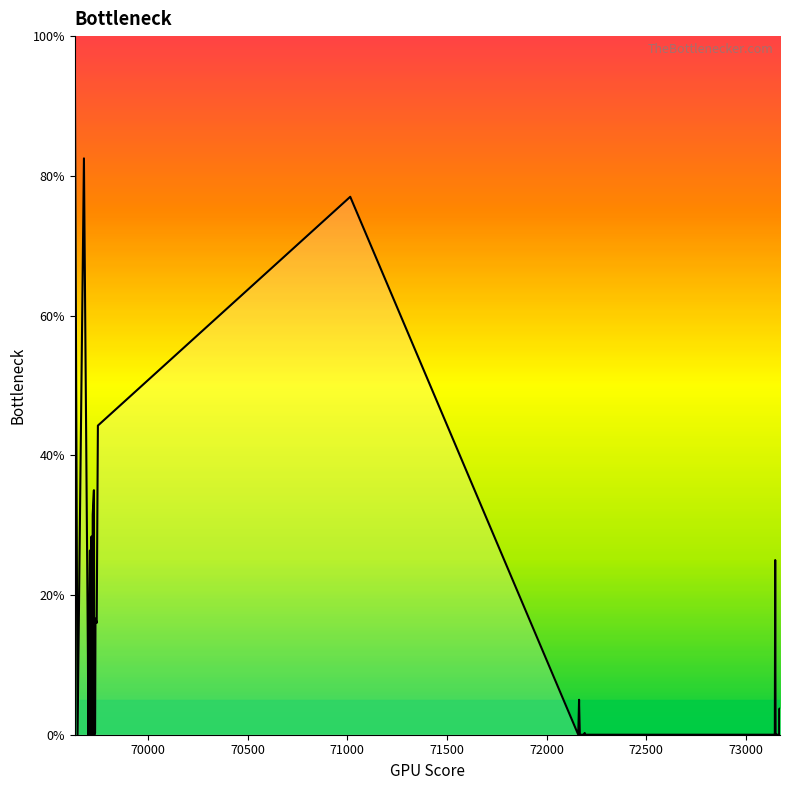

Does the chart display data point markers on the line(s)?

No